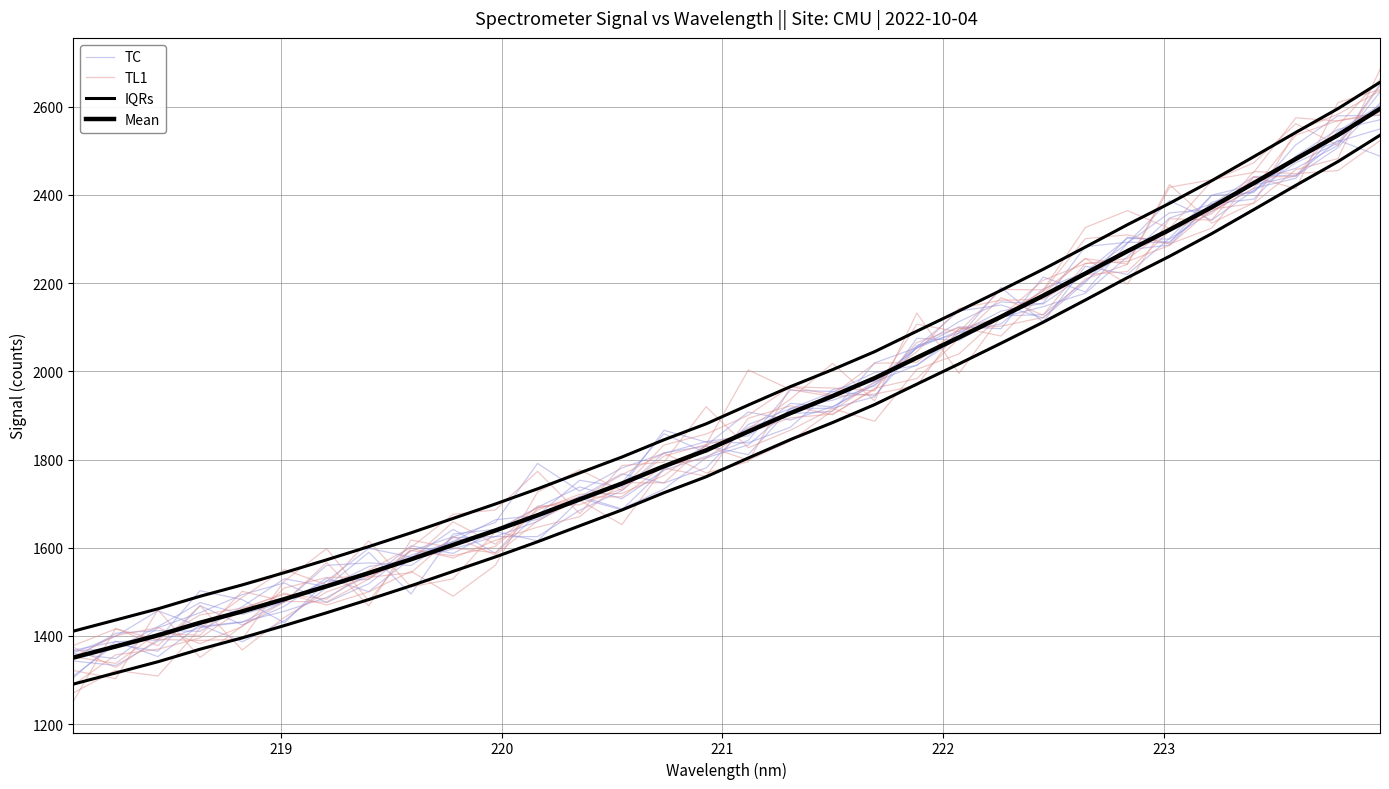

What is the lowest value of the TC series?

1366.0